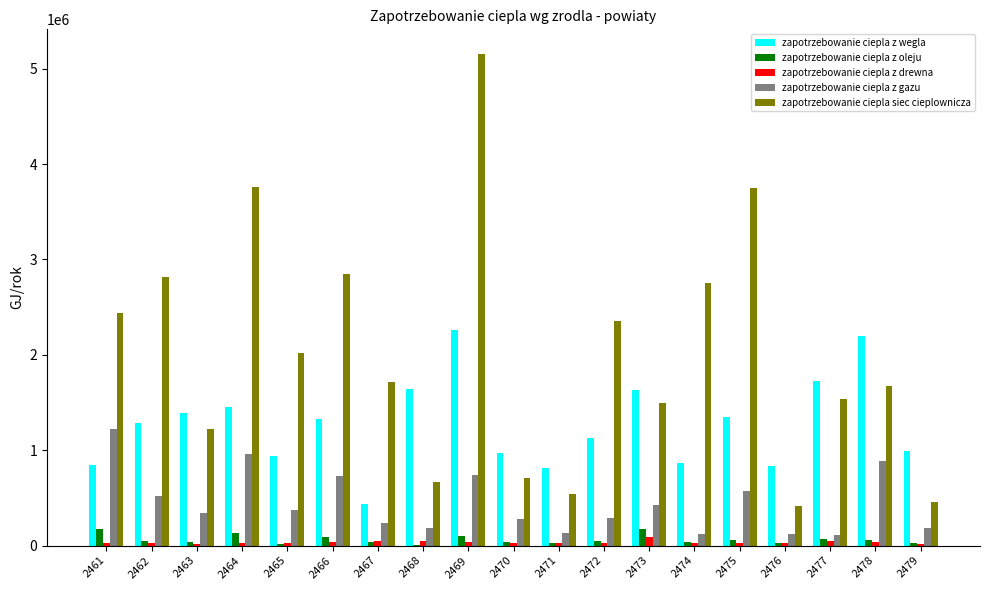

Is the value of zapotrzebowanie ciepla z oleju at 2471 greater than the value of zapotrzebowanie ciepla z wegla at 2475?

No